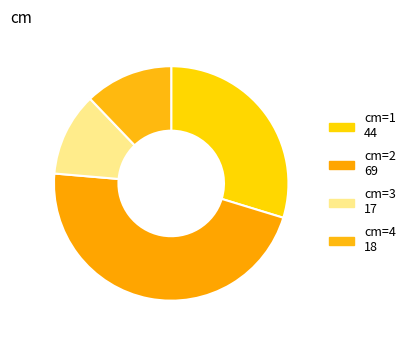

How many slices are in this pie chart?

4